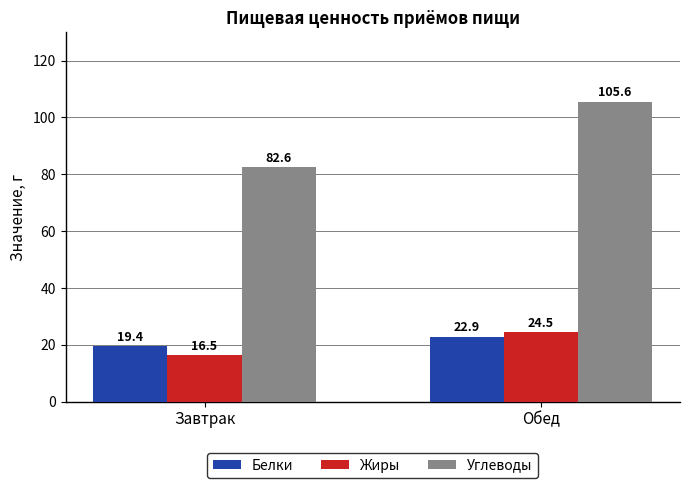

Which category has the lowest value in the Углеводы series?

Завтрак